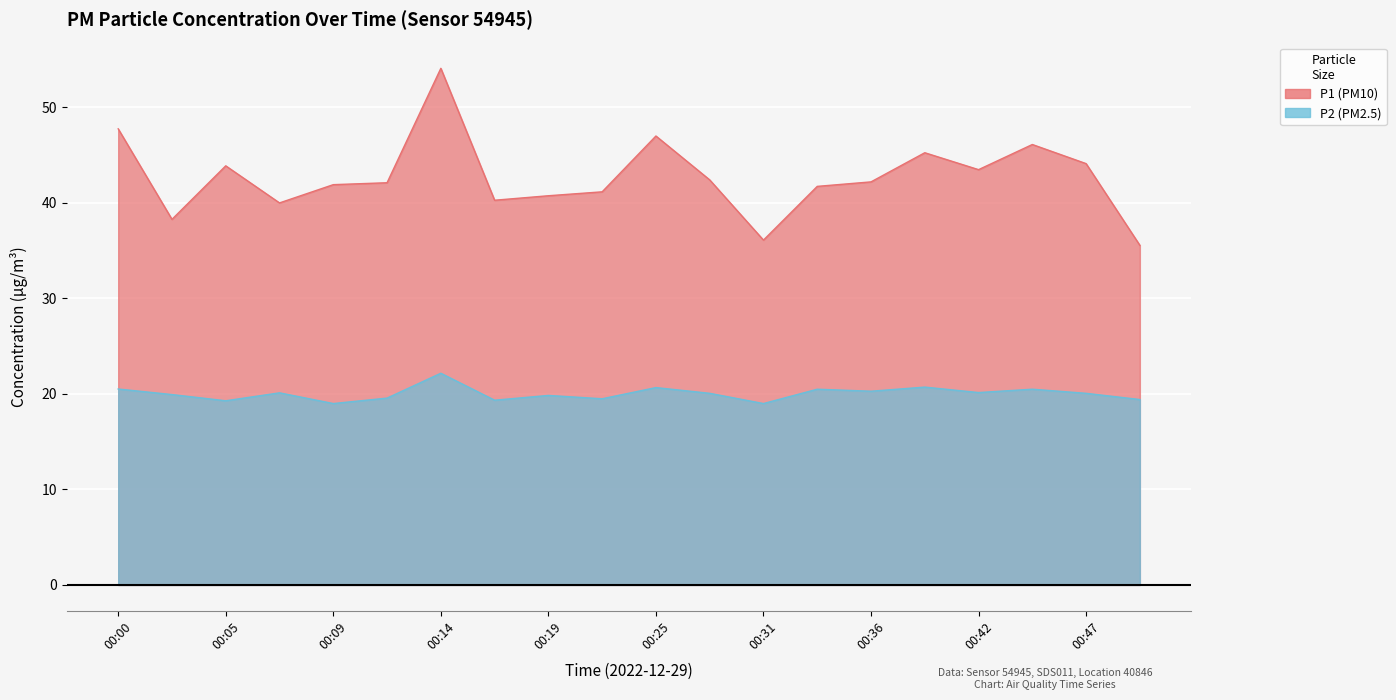

How many interior local valleys does the P1 series have?

5